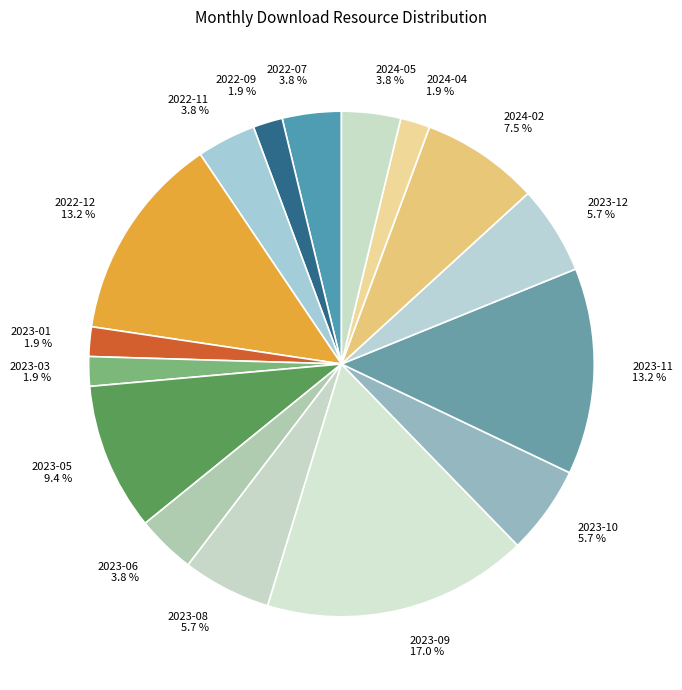

Is it true that 2023-11 is 3% of the pie?

False